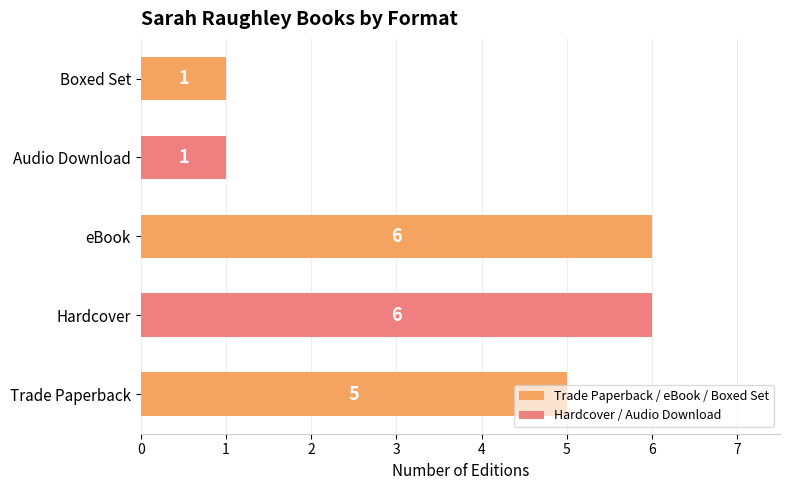

What is the greatest value displayed?

6